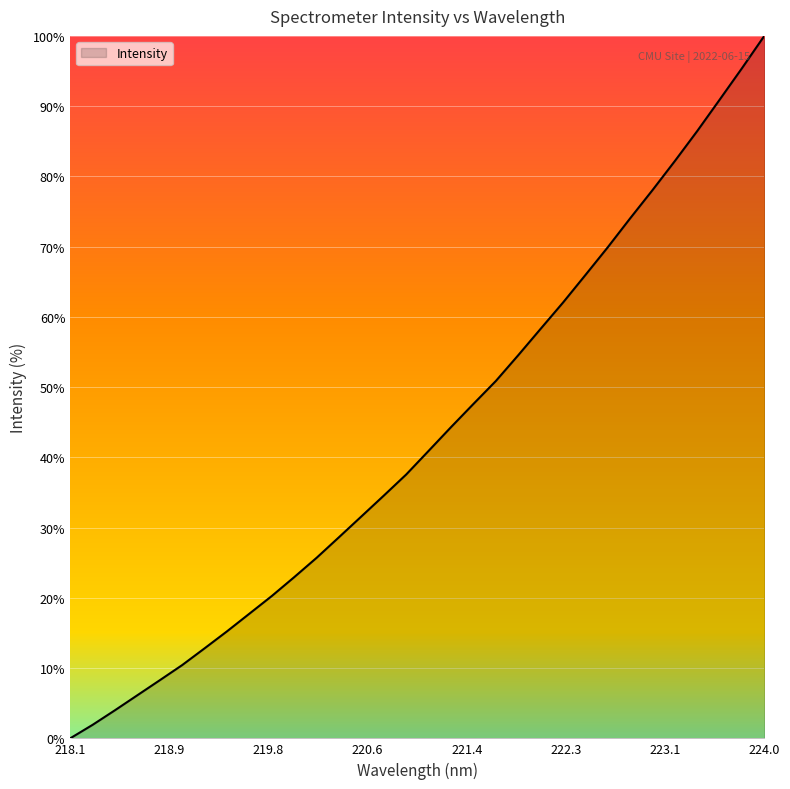

What is the maximum value shown in the chart?

100.0